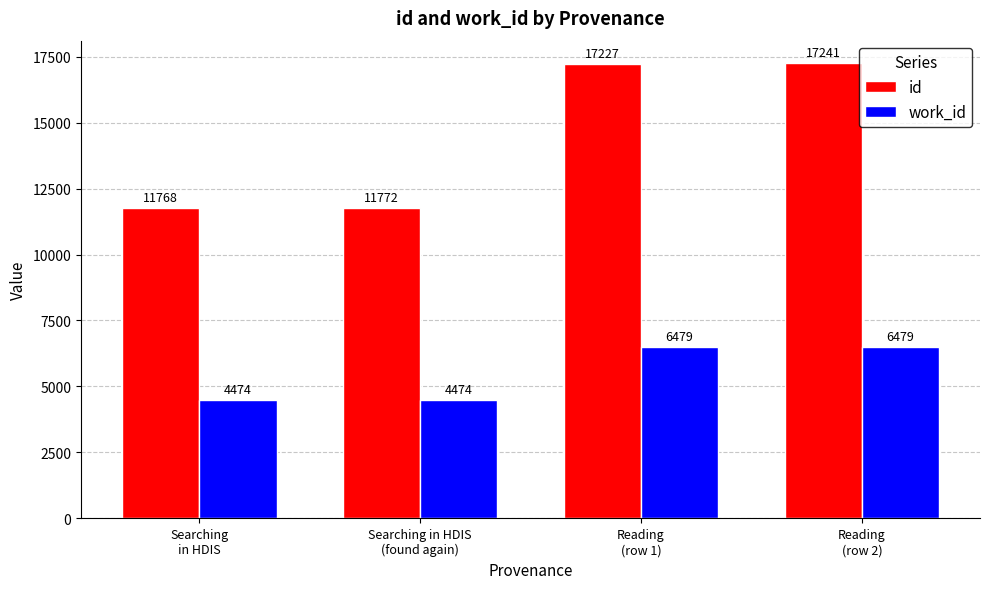

Reading left to right, what are all the values shown in this chart?

id: 11768	11772	17227	17241
work_id: 4474	4474	6479	6479